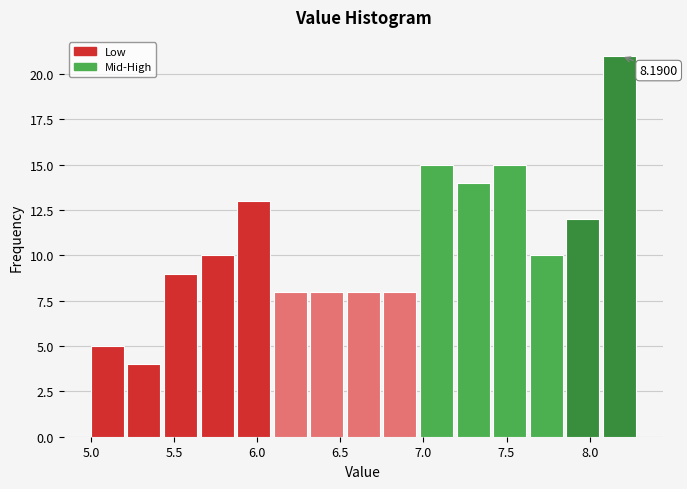

Which range on the x-axis has the tallest bar?

8.08 to 8.30